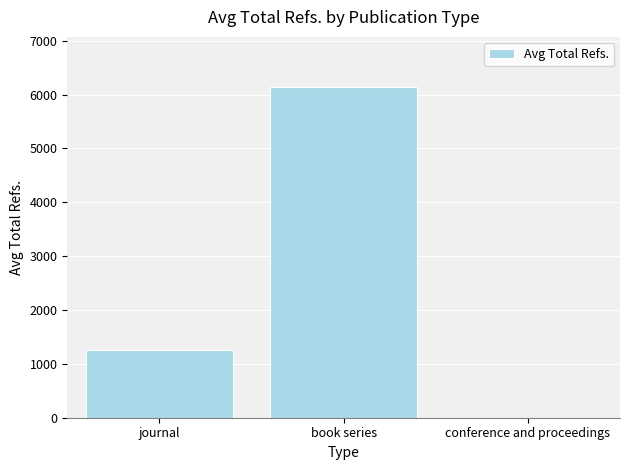

How many positive values are there?

2